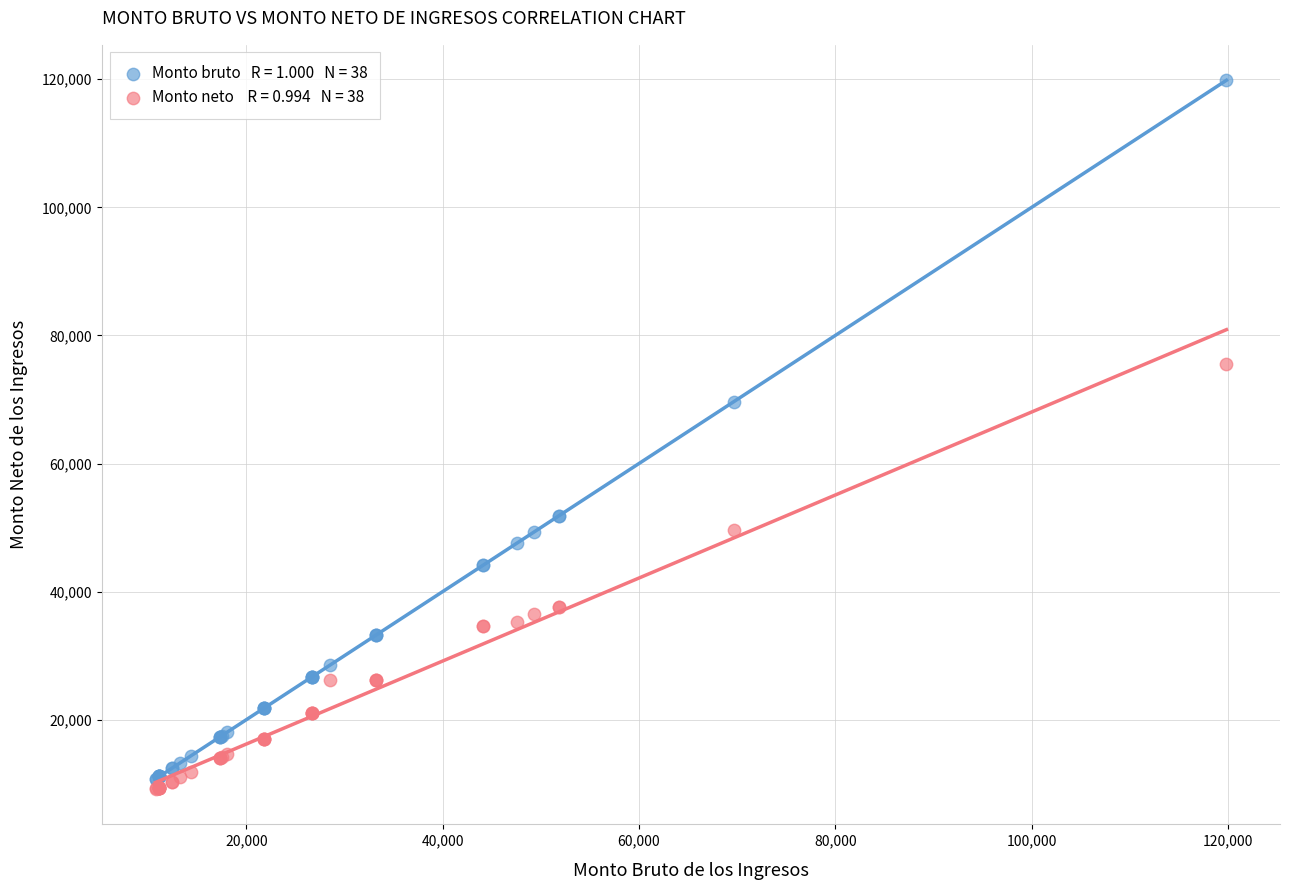

Across all series, what Y value is closest to 64510?

69670